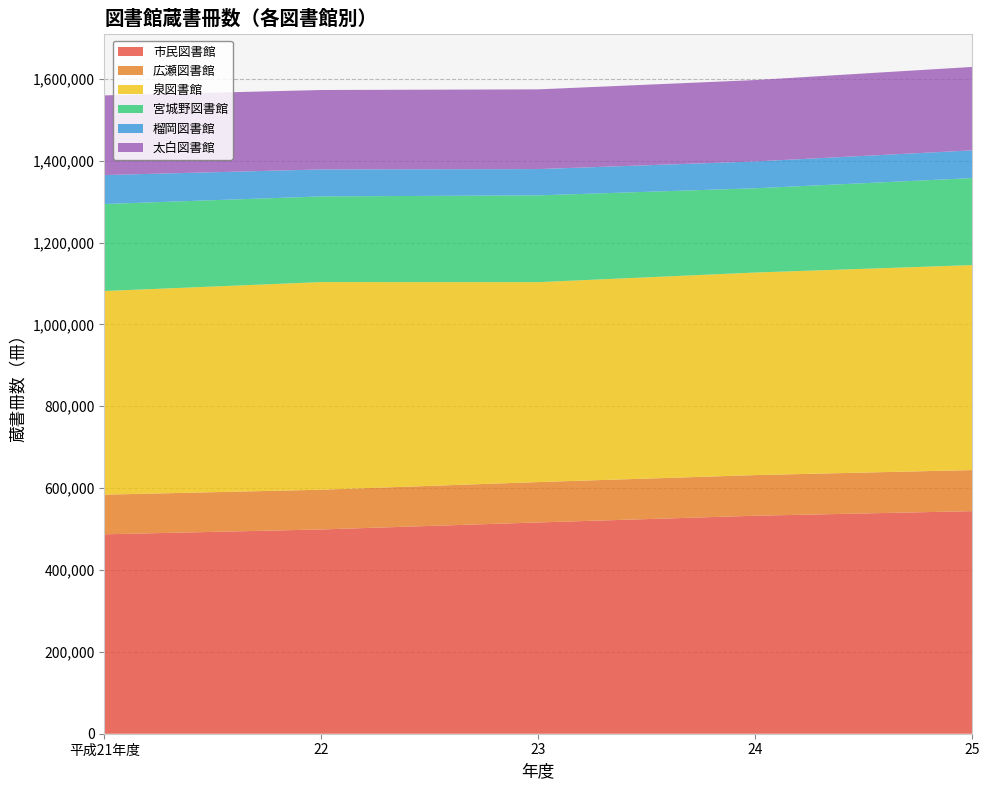

Reading right to left, transcribe all the data shown in this chart.

市民図書館: 25=543743	24=532516	23=516157	22=499024	平成21年度=487128
広瀬図書館: 25=100353	24=99303	23=98623	22=97096	平成21年度=96850
泉図書館: 25=500730	24=494855	23=488390	22=507209	平成21年度=497547
宮城野図書館: 25=212540	24=205840	23=212008	22=209313	平成21年度=212506
榴岡図書館: 25=67734	24=65513	23=64215	22=65853	平成21年度=70727
太白図書館: 25=203850	24=198867	23=194757	22=194071	平成21年度=194641